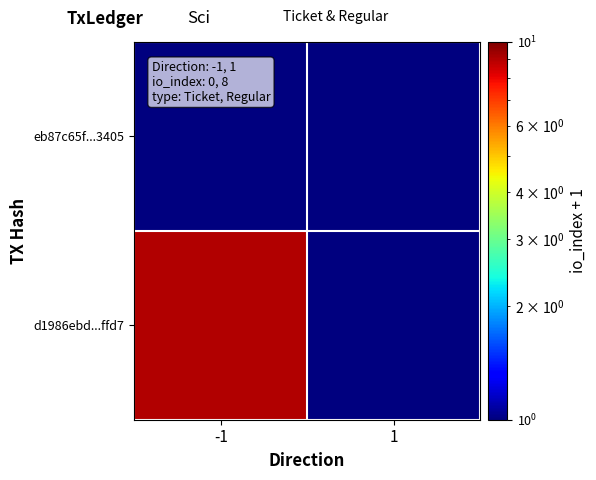

At how many categories does at least one series exceed 8?

1